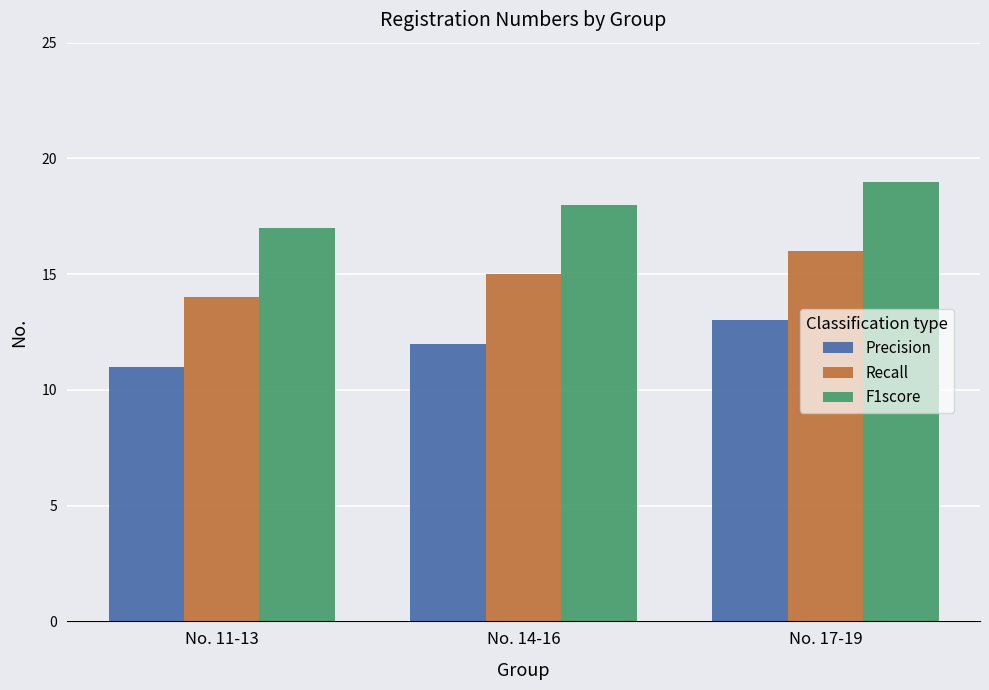

Reading left to right, list all the values displayed in this chart.

Precision: 11	12	13
Recall: 14	15	16
F1score: 17	18	19